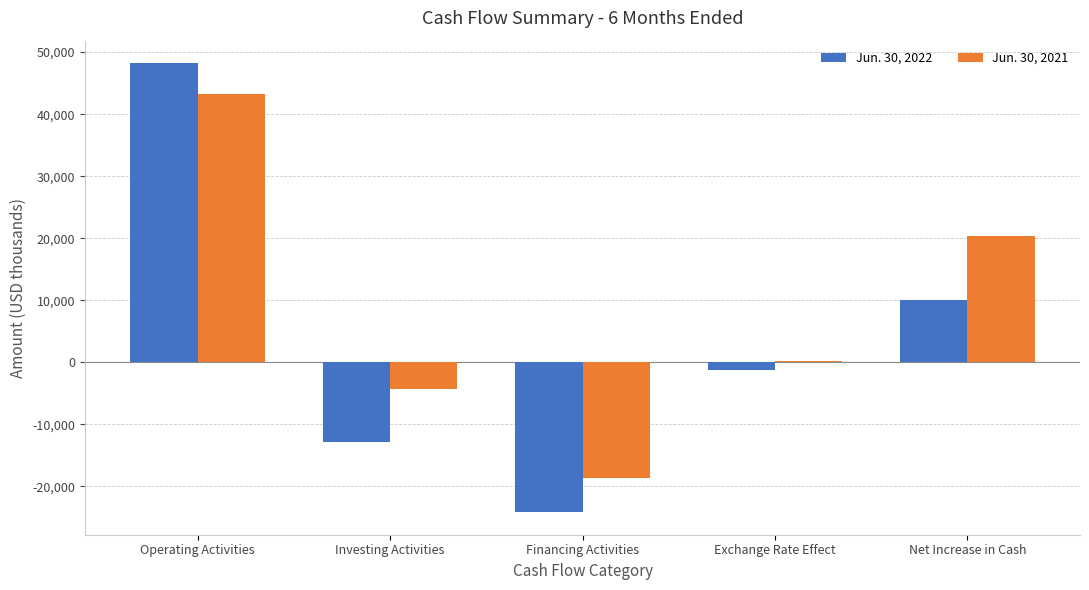

The value of Jun. 30, 2021 at Financing Activities is -18639. True or false?

True